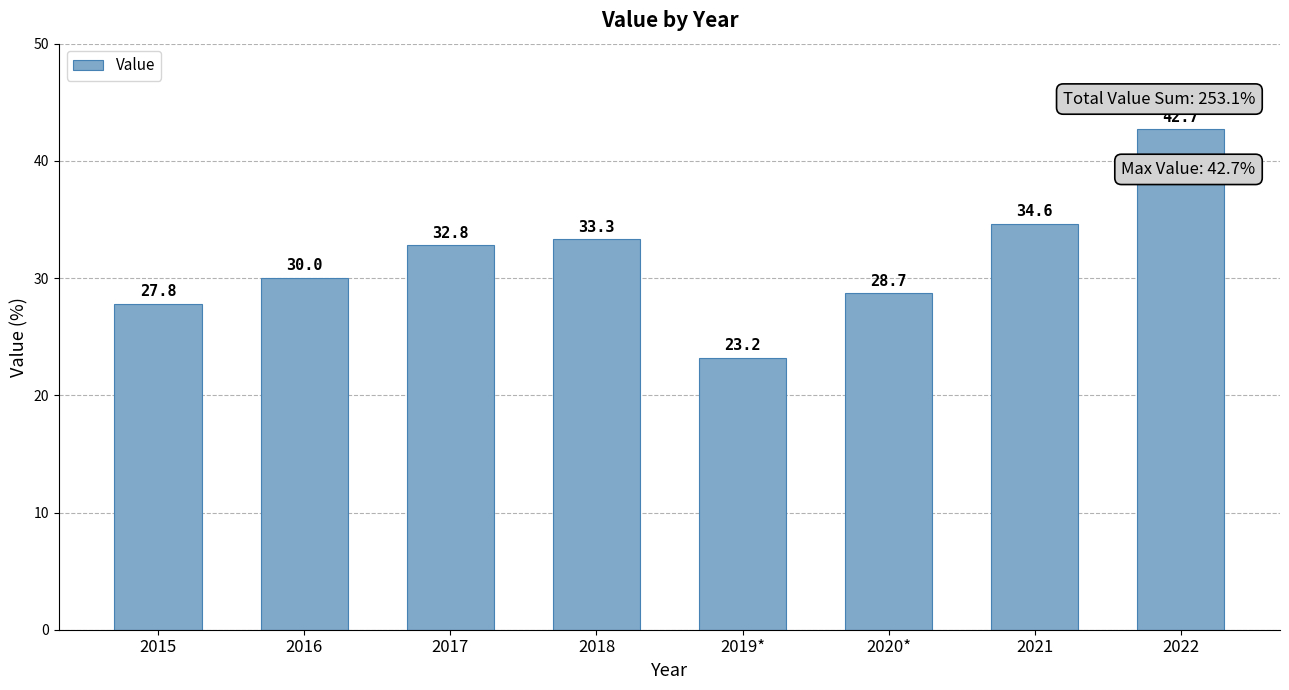

Reading right to left, transcribe all the data shown in this chart.

2022=42.7	2021=34.6	2020*=28.7	2019*=23.2	2018=33.3	2017=32.8	2016=30.0	2015=27.8